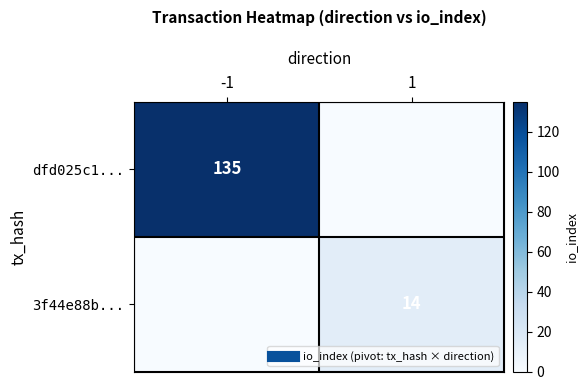

True or false: 3f44e88b... has a value of 0 at -1.

True